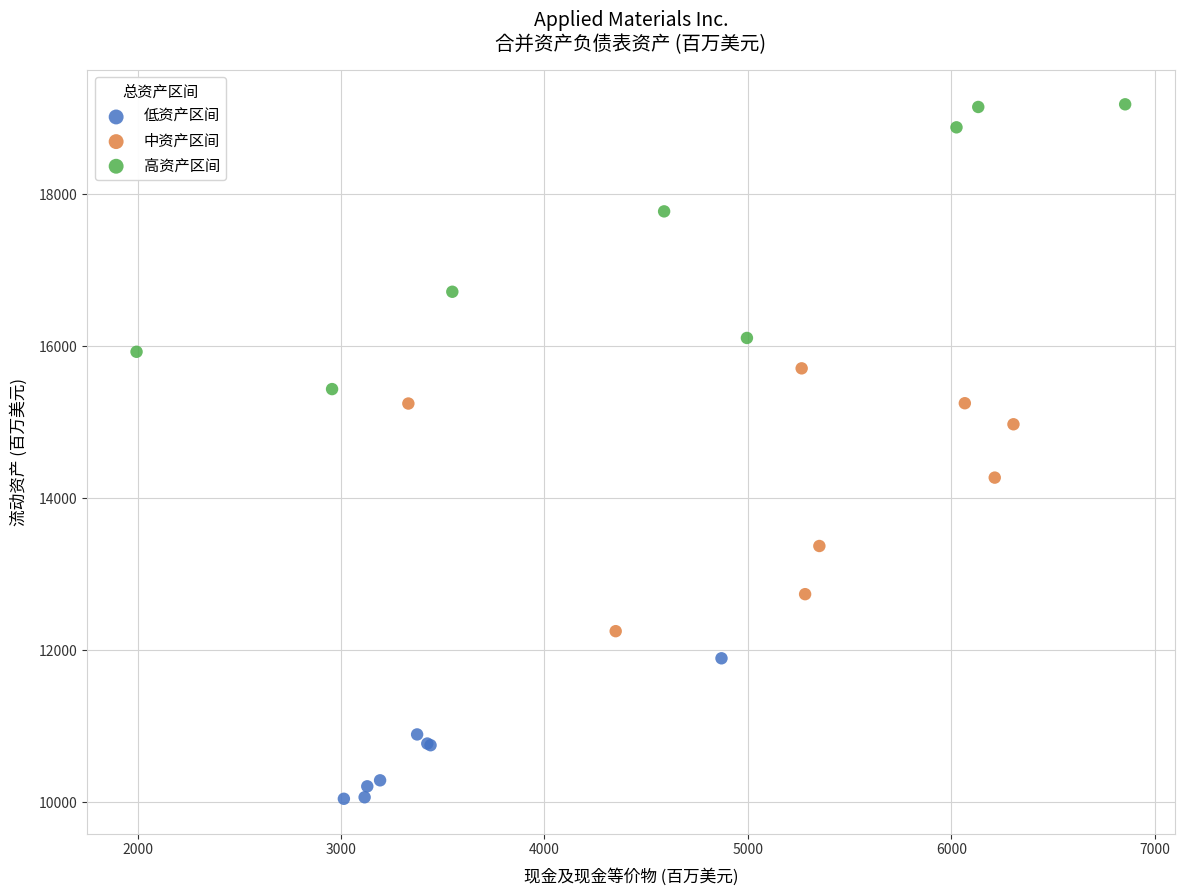

Which series contains the lowest Y value?

低资产区间